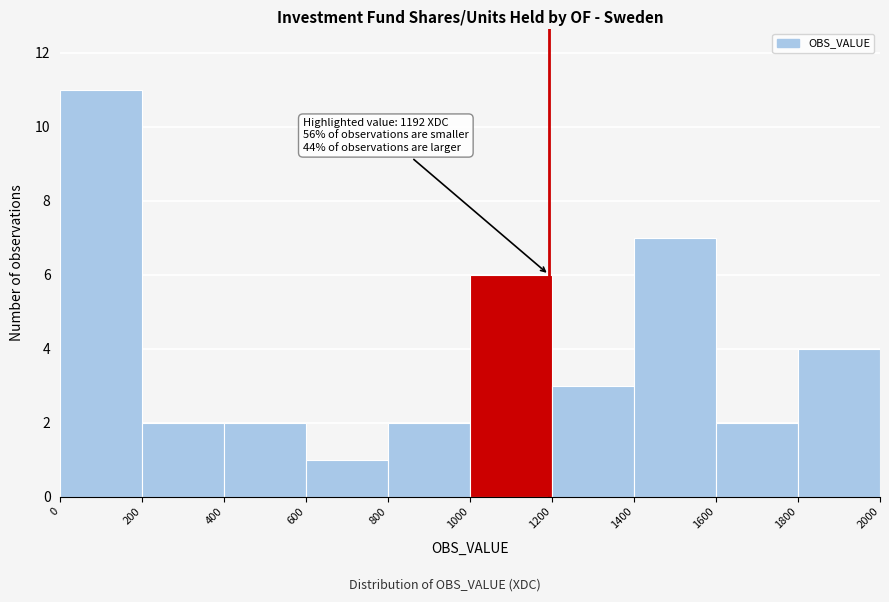

Which range on the x-axis has the tallest bar?

0 to 200